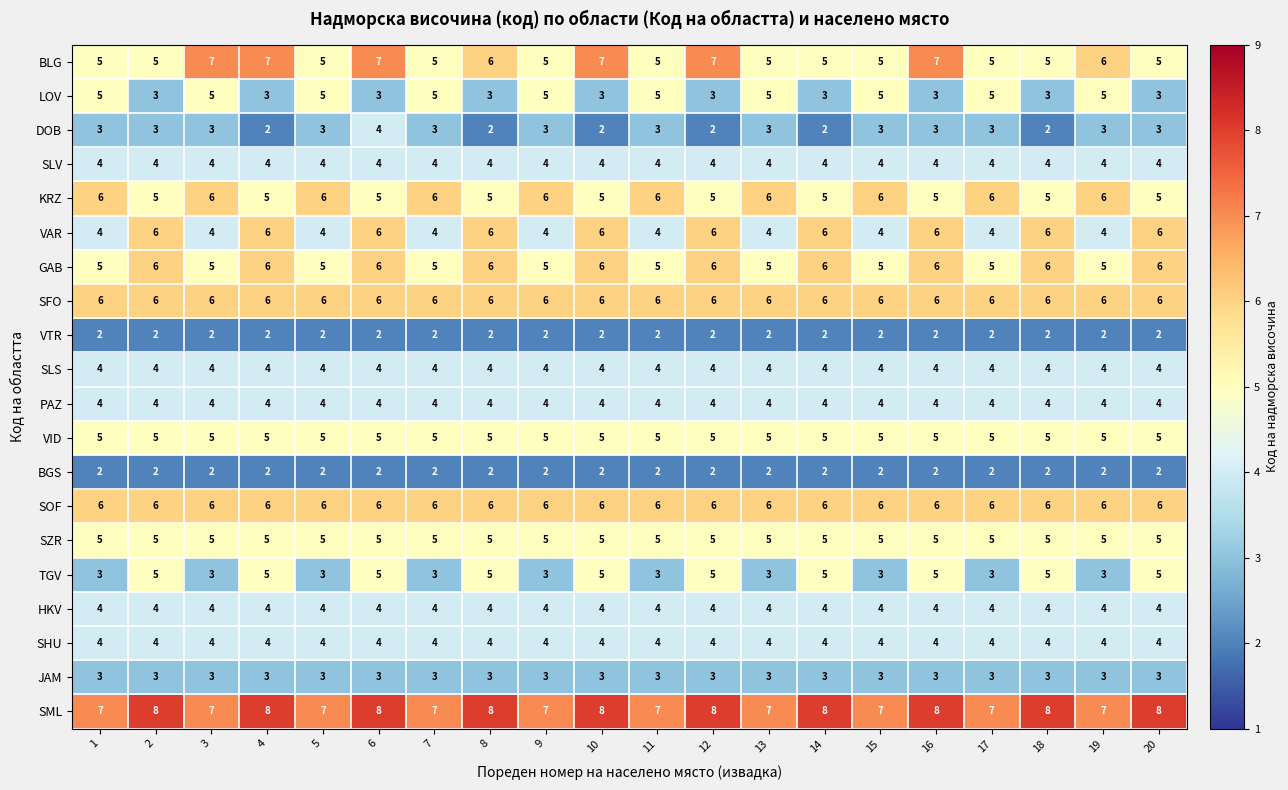

What is the lowest value of the JAM series?

3